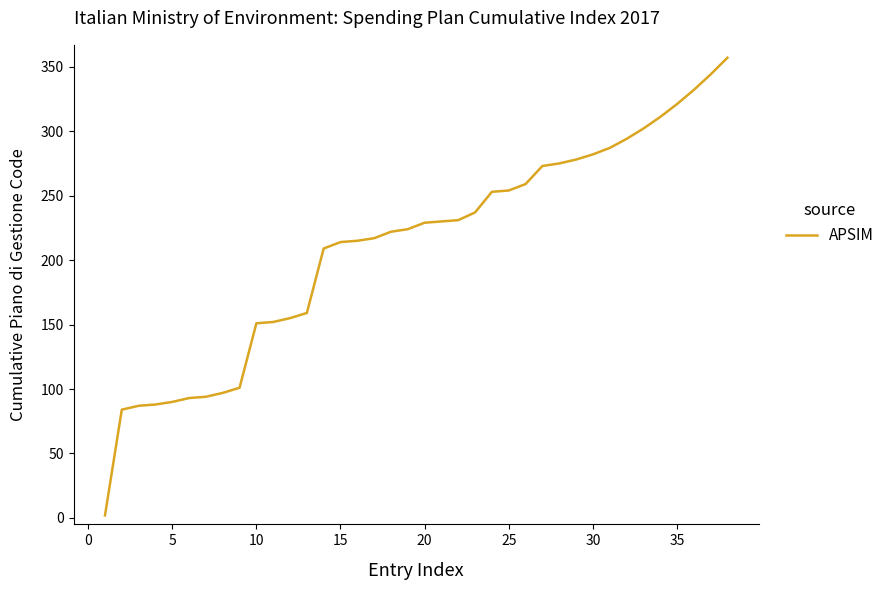

What is the smallest value displayed?

2